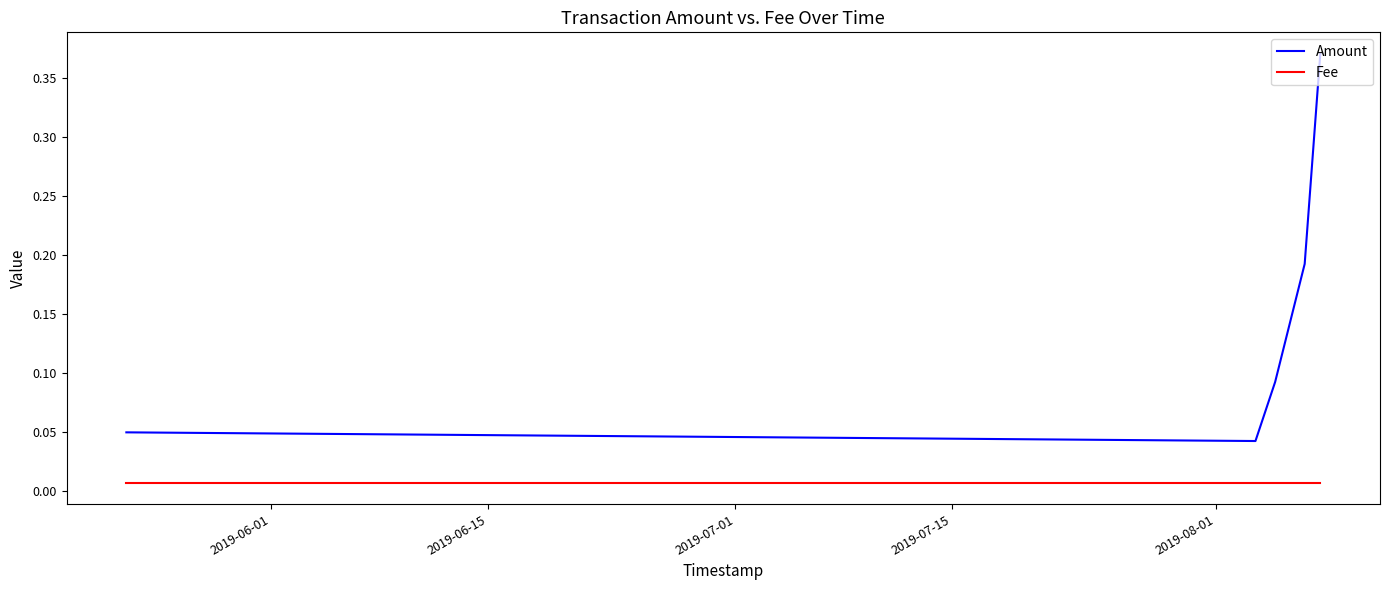

At how many categories does at least one series exceed 0?

5